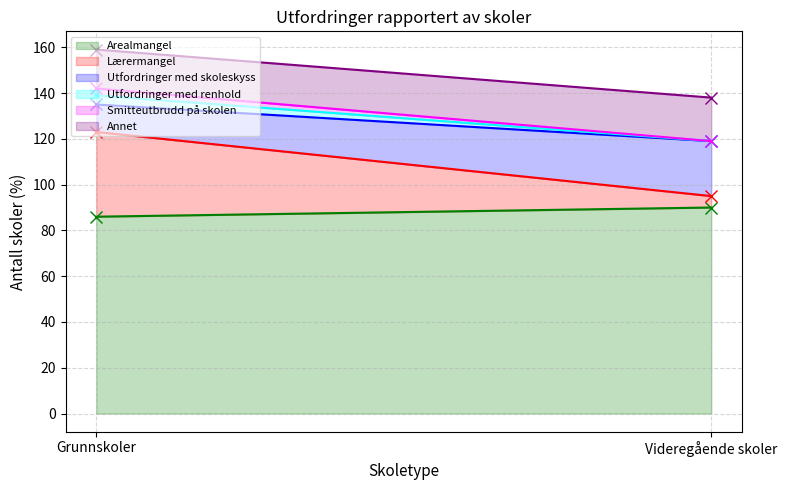

What is the average value of the Utfordringer med skoleskyss series?

18